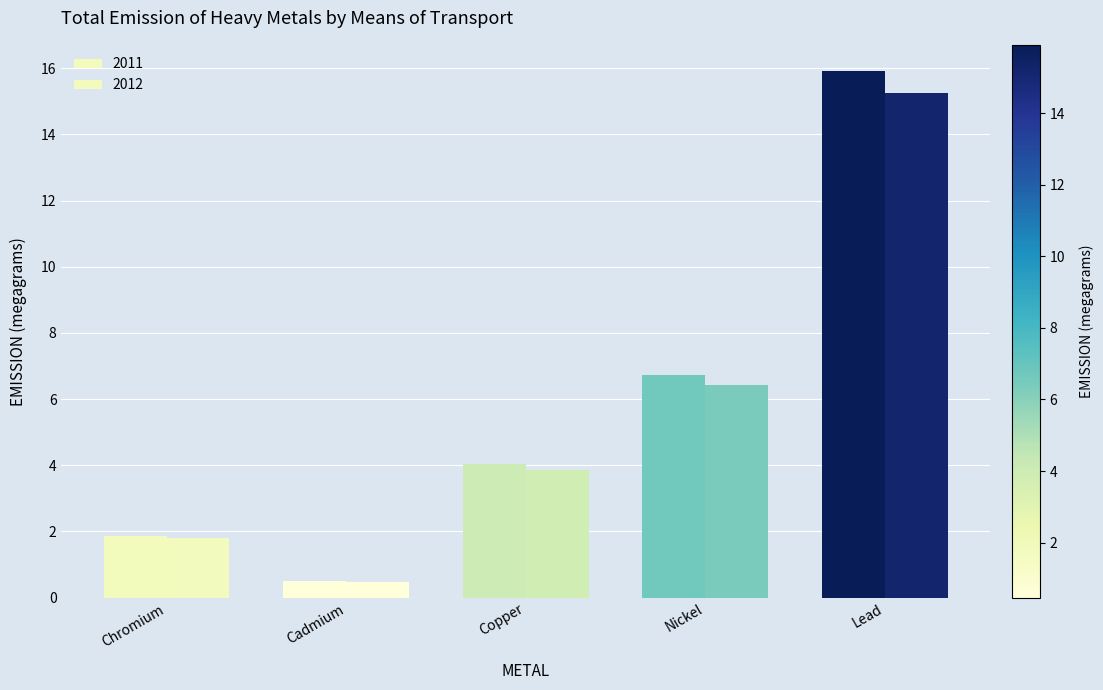

What position from the left is Chromium?

1